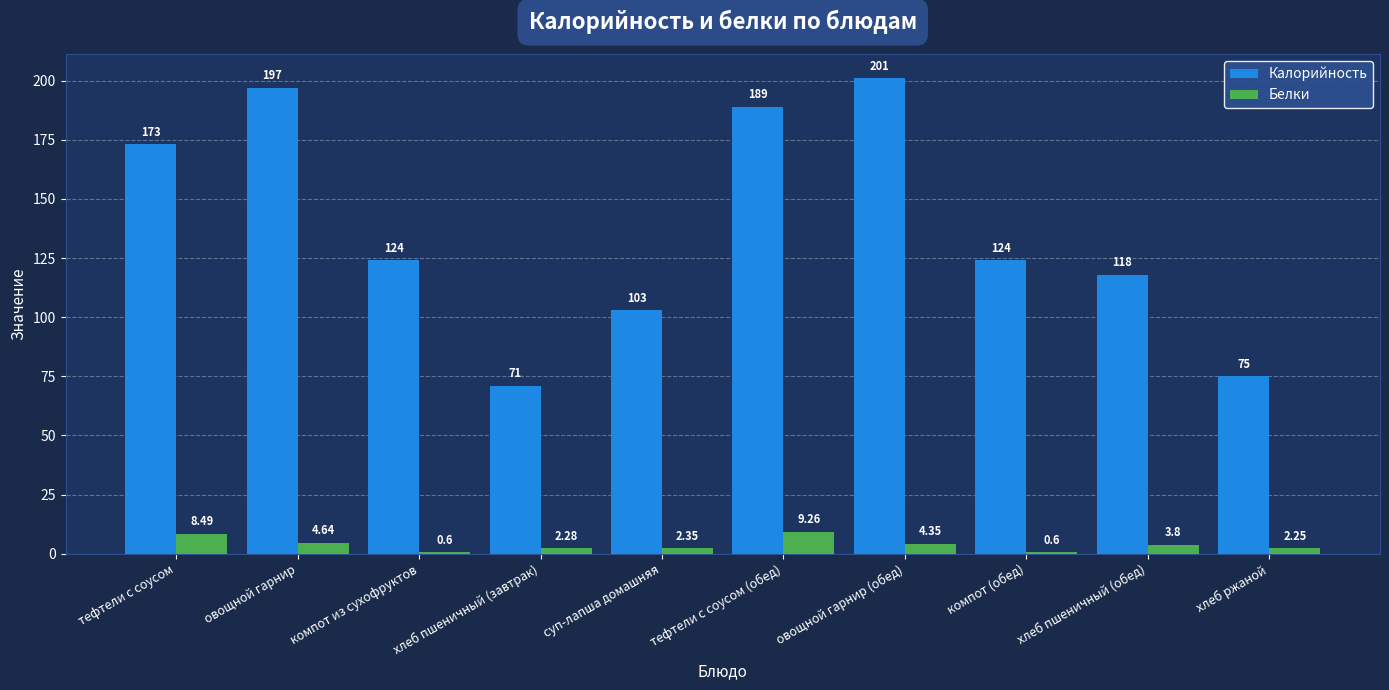

At which label does Белки first exceed 3?

тефтели с соусом